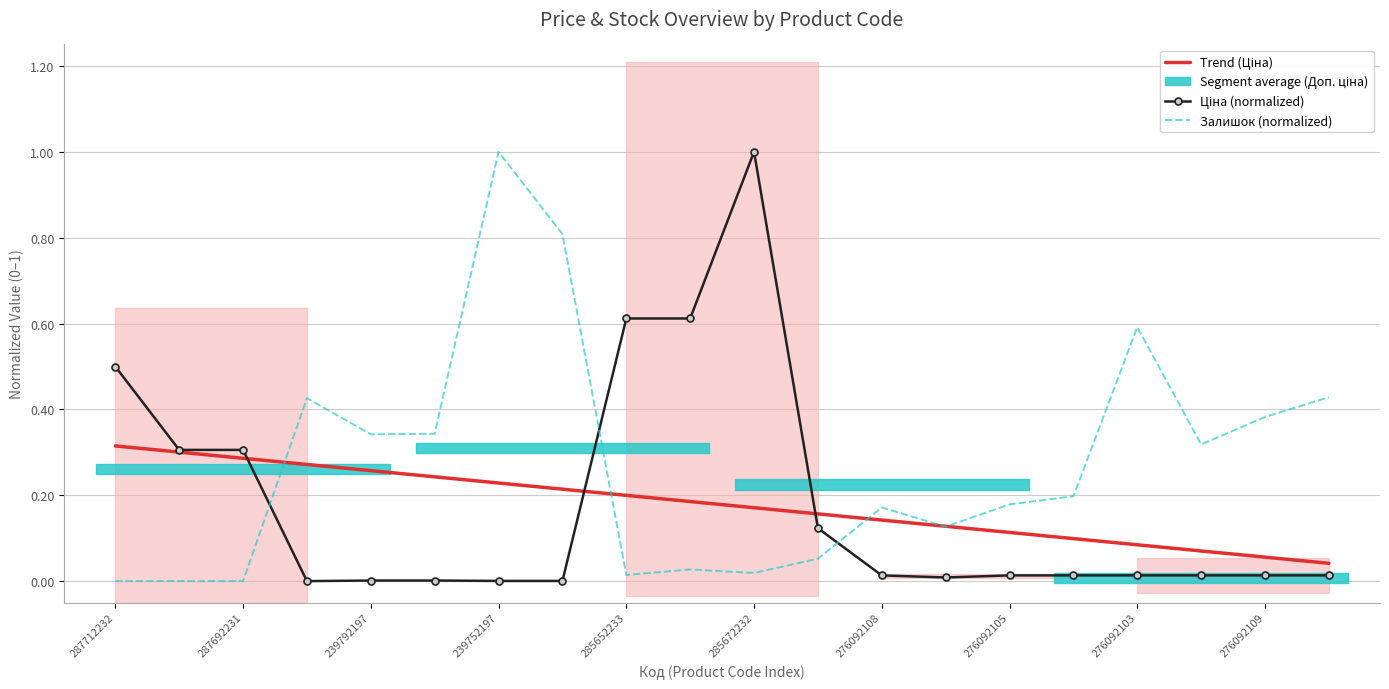

At which label does Залишок (normalized) reach its peak?

239752197